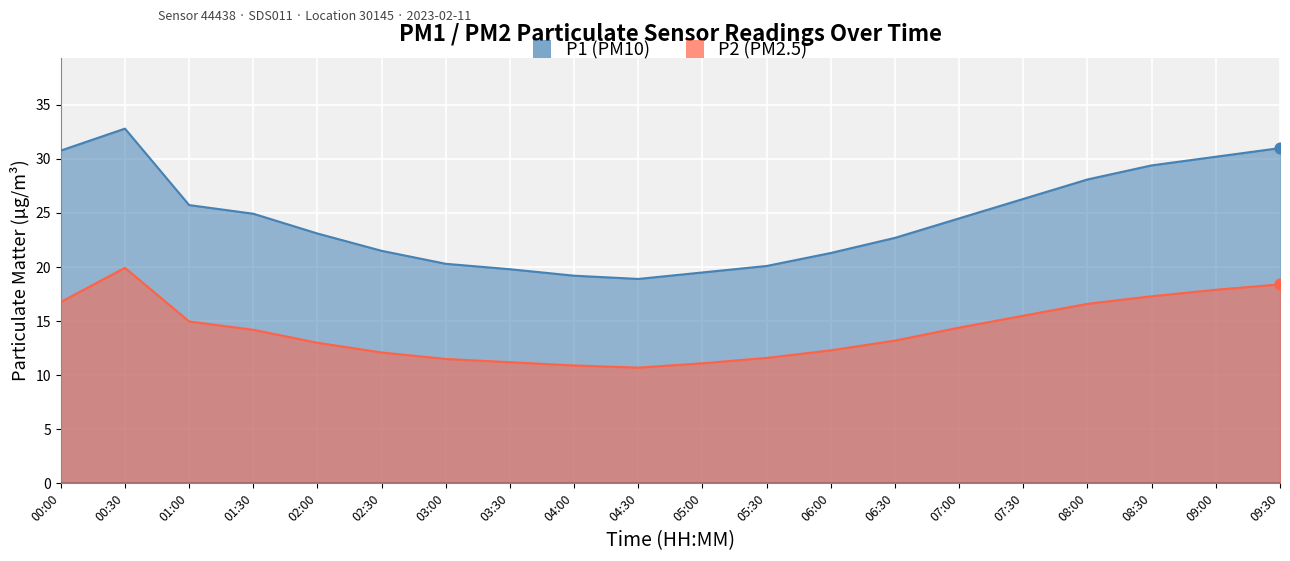

What are all the series names shown in the legend?

P1, P2